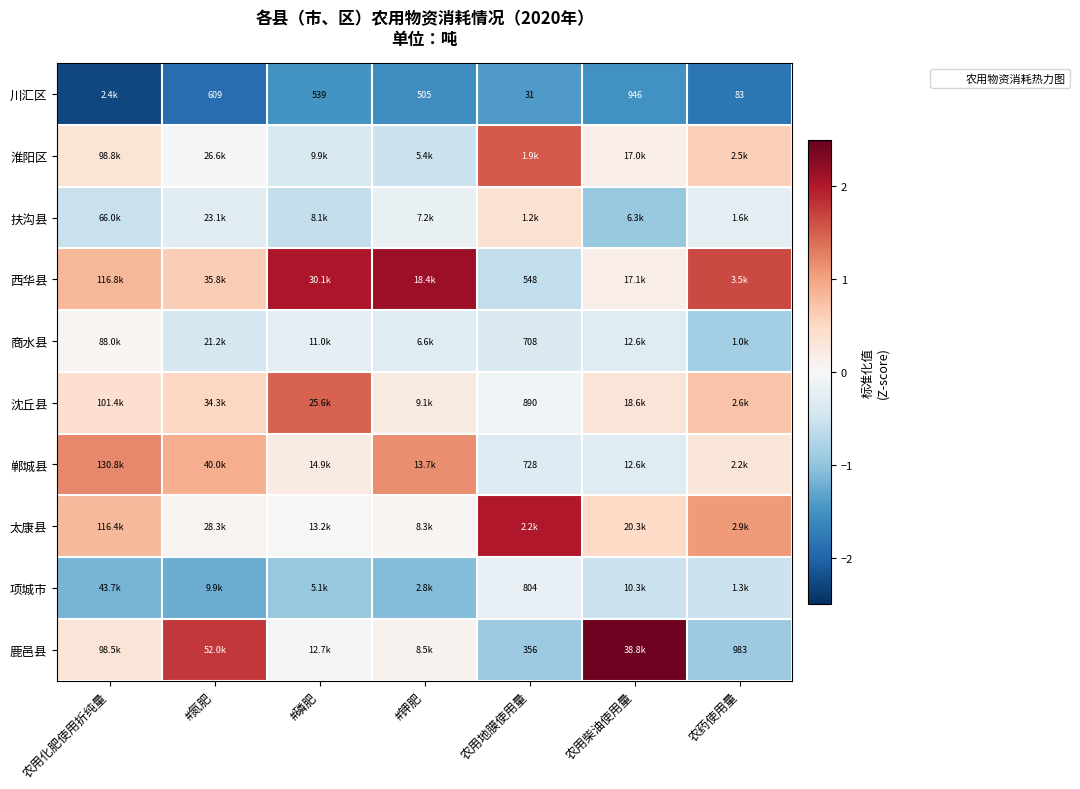

At how many categories does at least one series exceed 0?

7